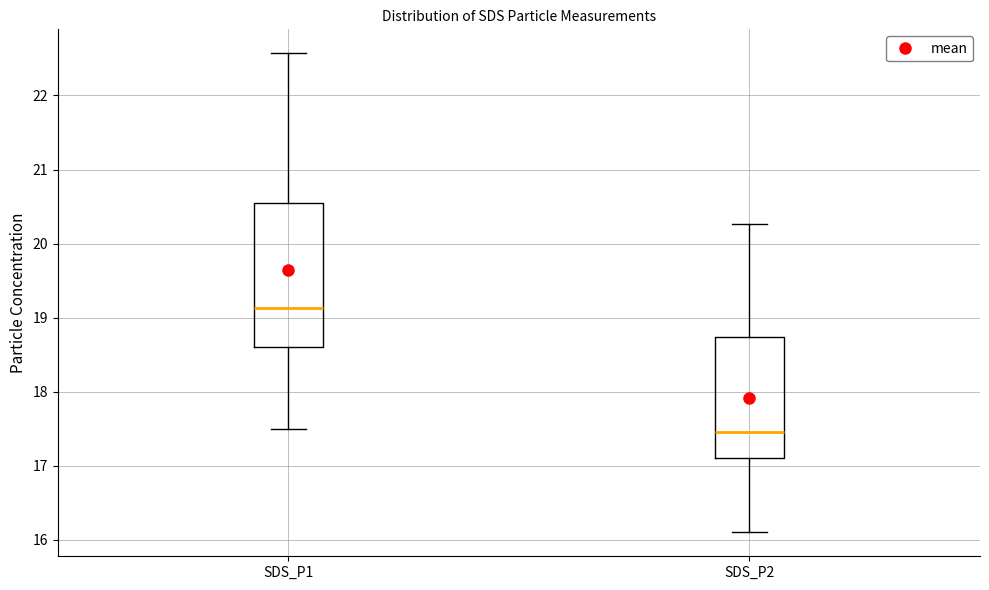

Which box's median line is the lowest?

SDS_P2